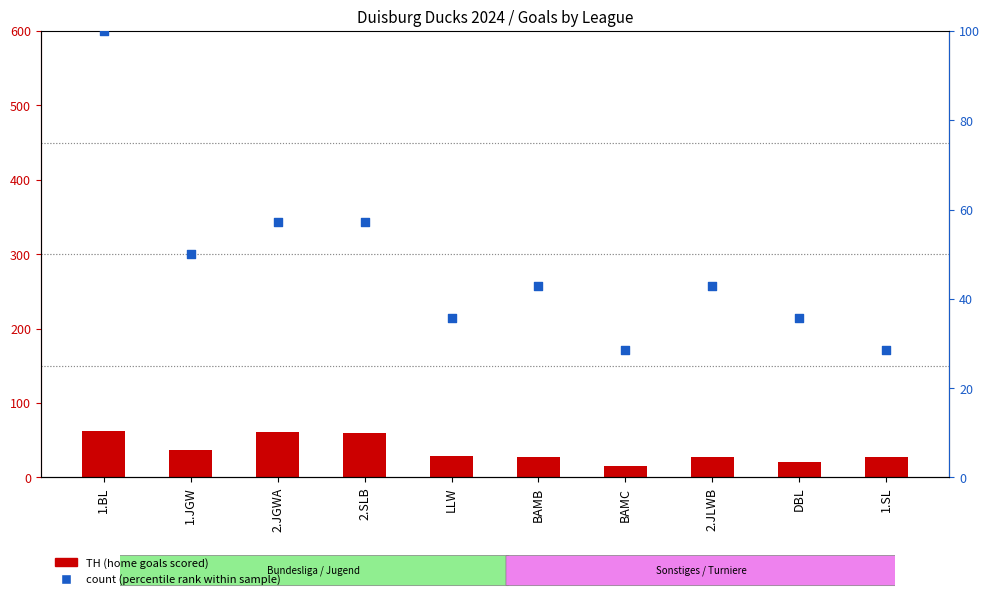

Which series reaches the minimum Y coordinate?

TH (home goals)